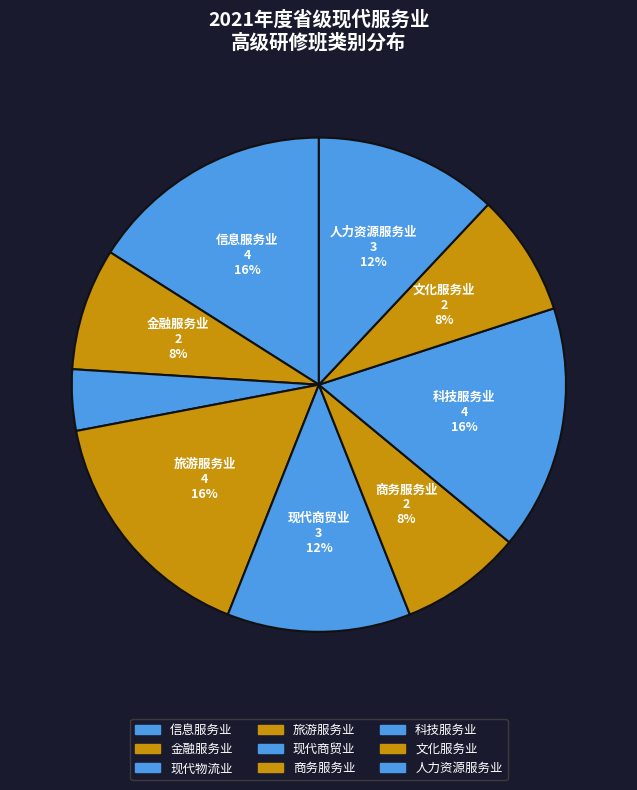

True or false: 旅游服务业 accounts for 16% of the total.

True